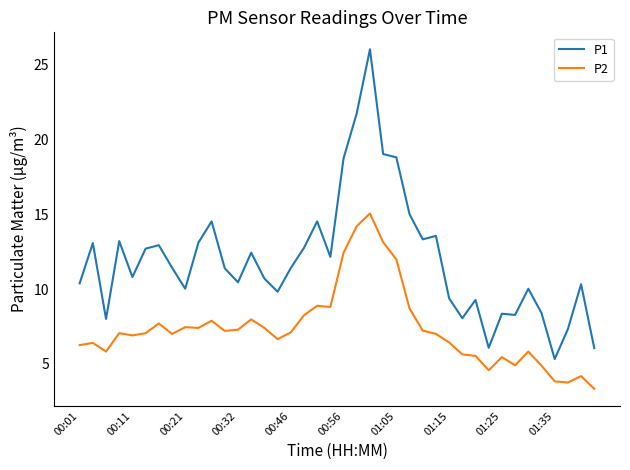

What is the sum of all P1 values?

478.8